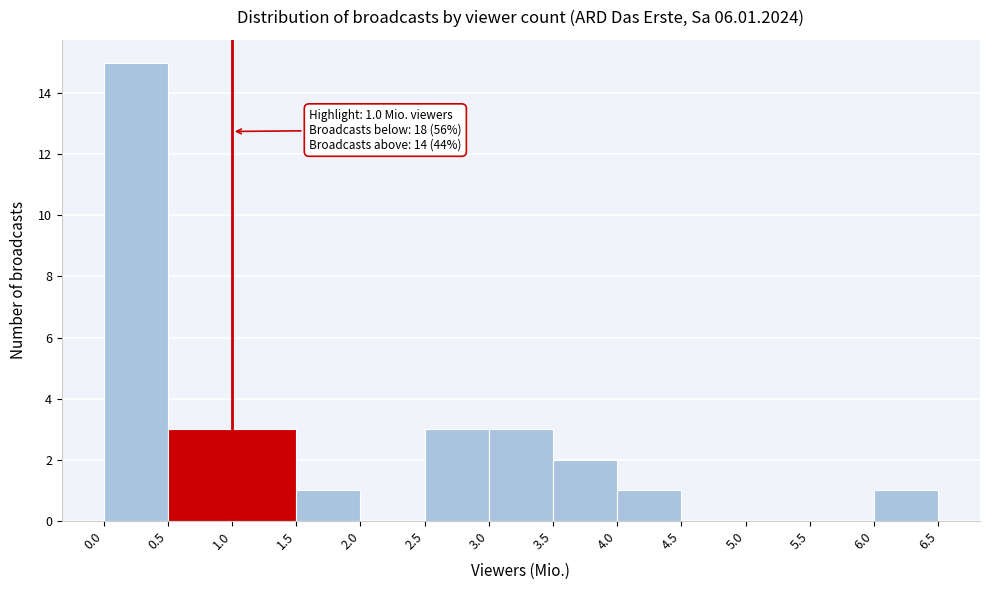

Which range on the x-axis has the tallest bar?

0.0 to 0.5